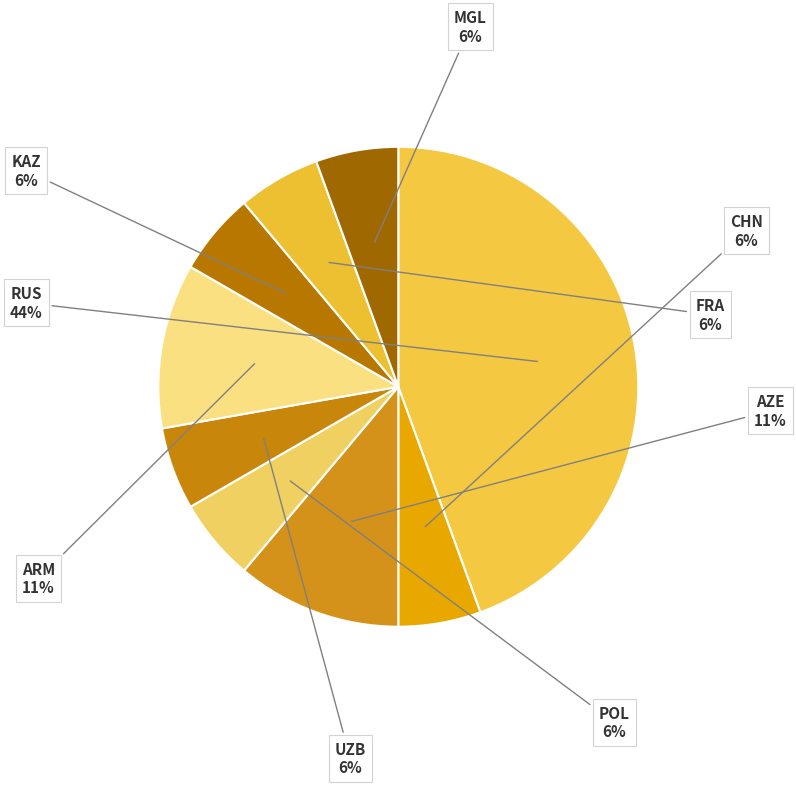

To the nearest percent, what portion does AZE represent?

11%